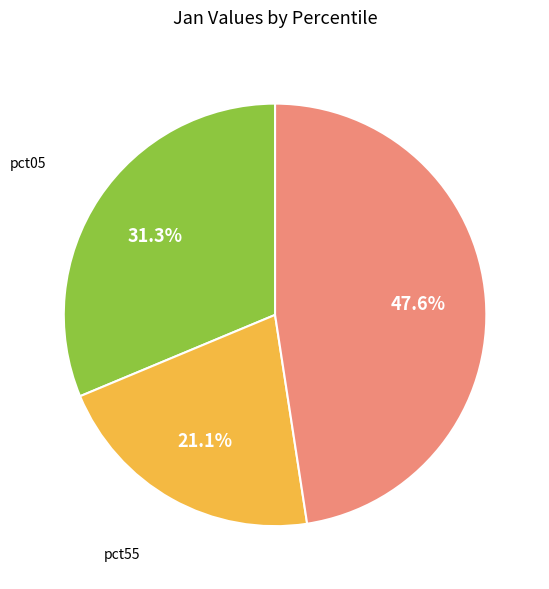

Which slice is the largest?

pct85